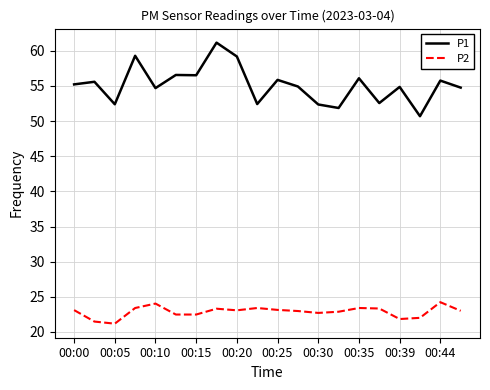

Which series has the largest total across all categories?

P1